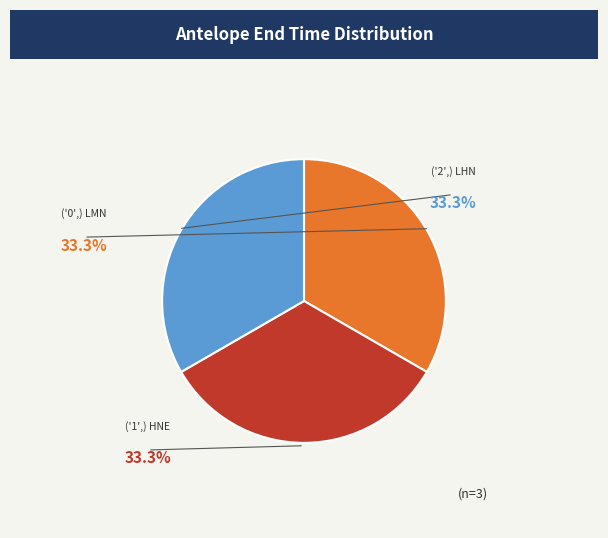

True or false: ('1',) HNE accounts for 33% of the total.

True